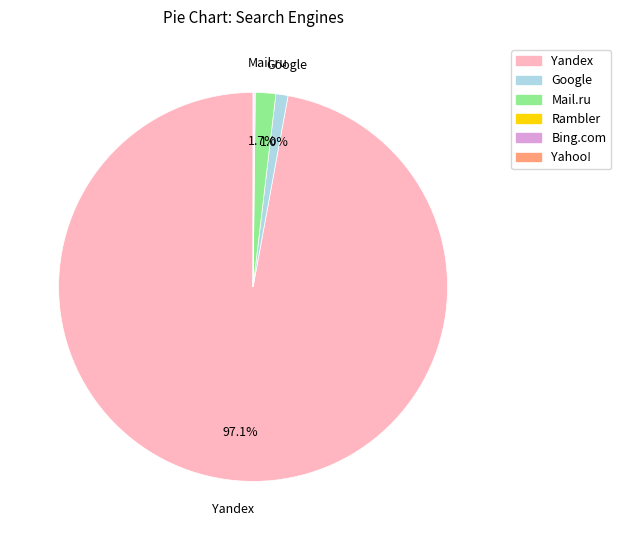

Which slice is the largest?

Yandex